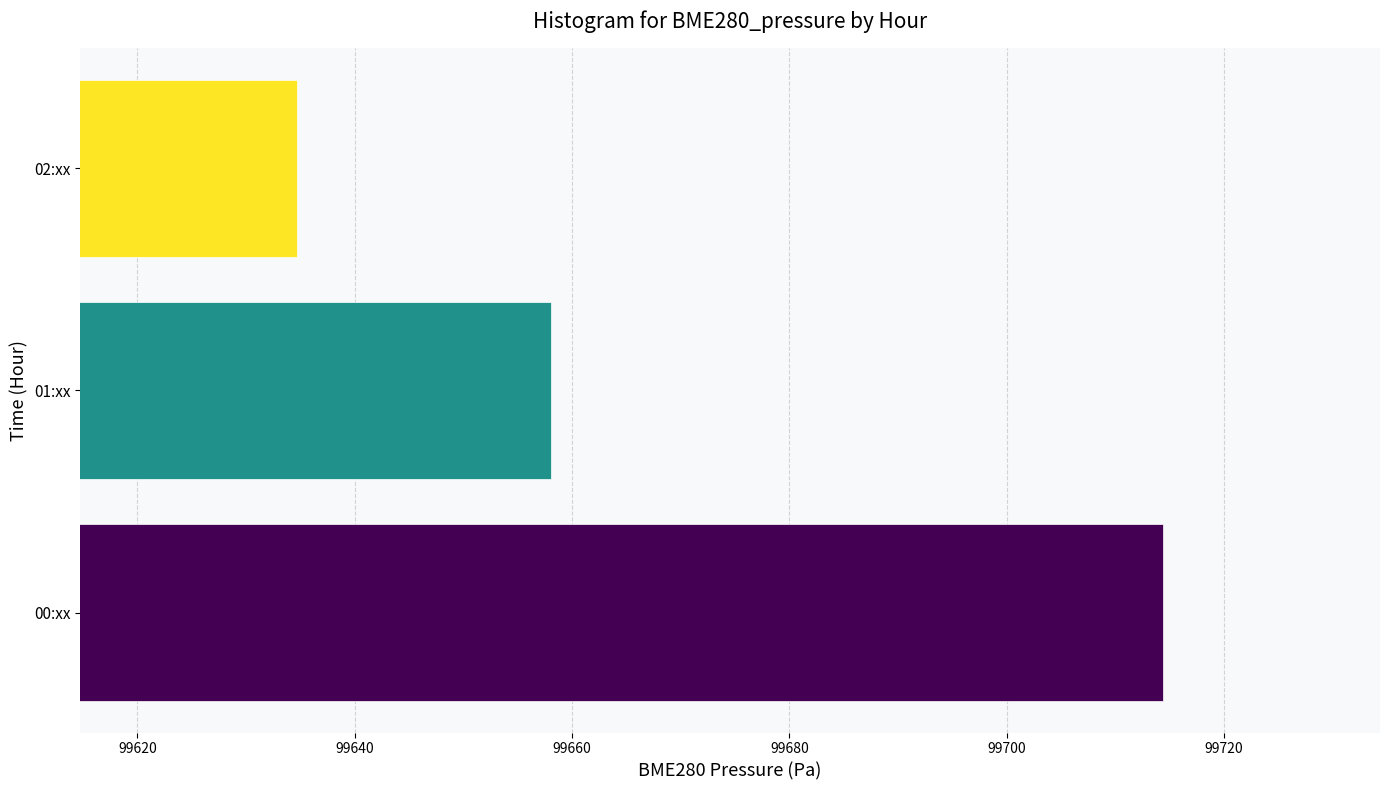

How many bars are there in total?

3